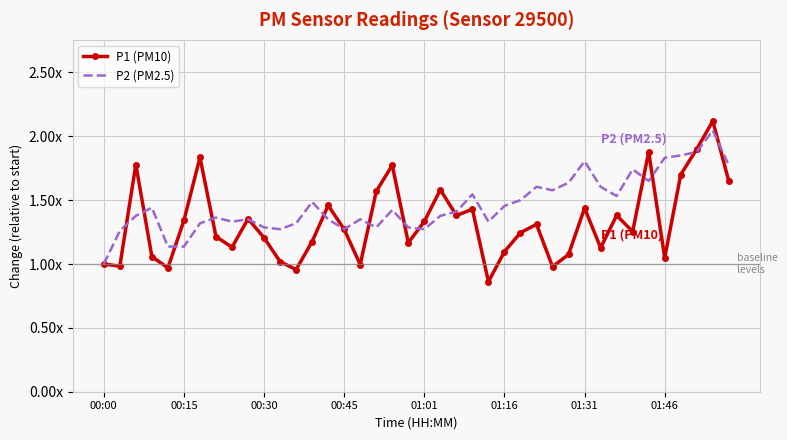

Which series has the largest range (max minus min)?

P1 (PM10)